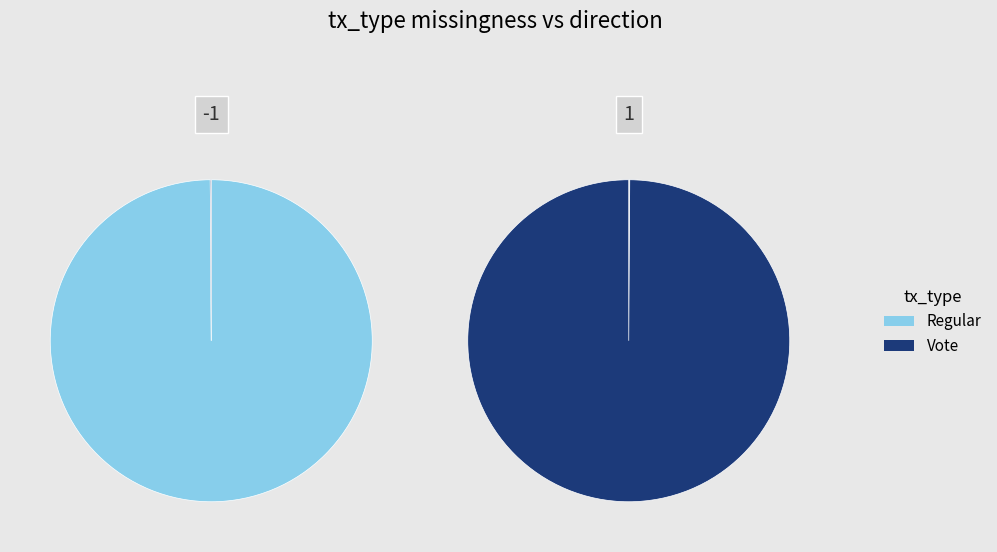

Does Vote account for over 50% of the chart?

Yes